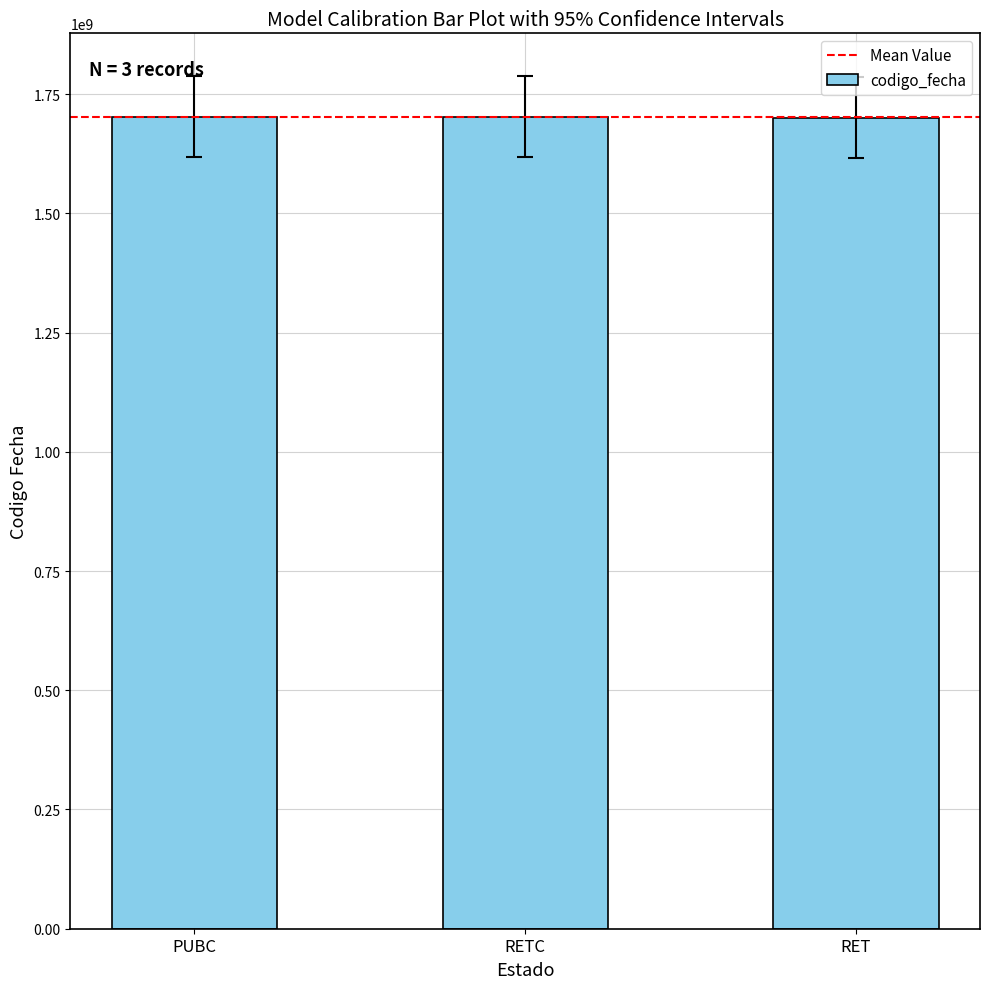

What is the sum of all values?

5106284537